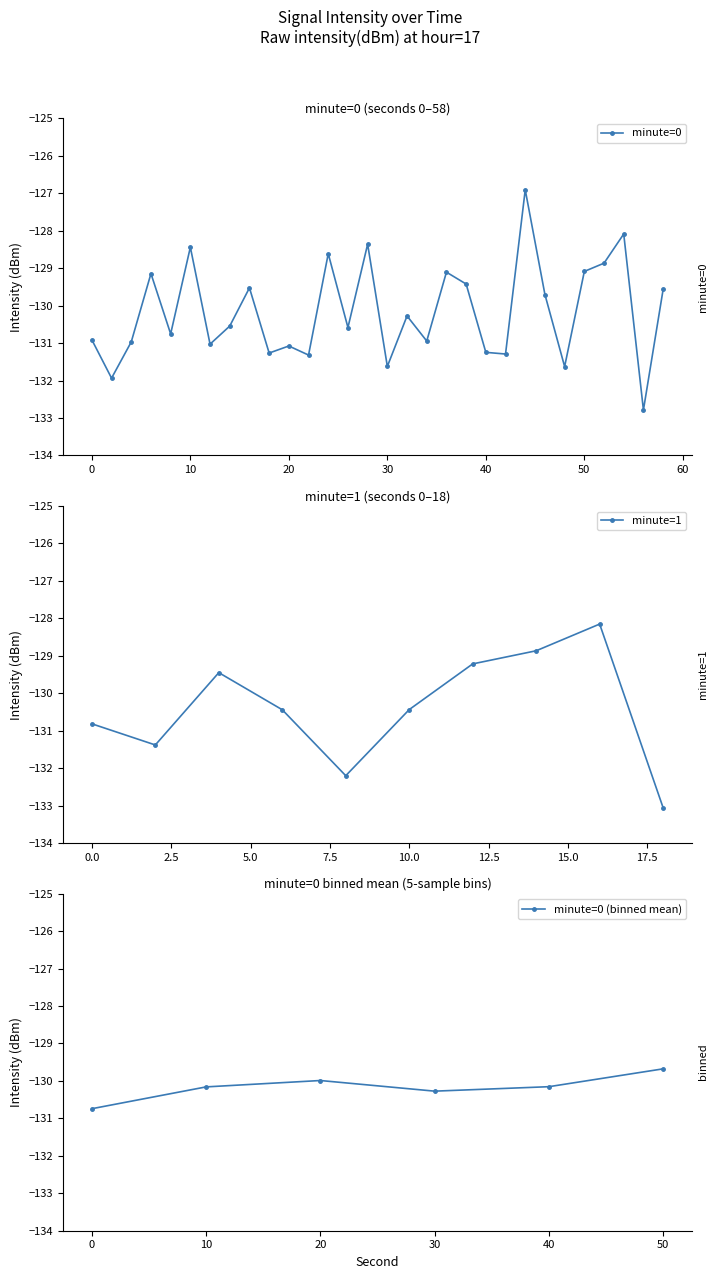

What is the value of the 7th point from the left?

-131.0